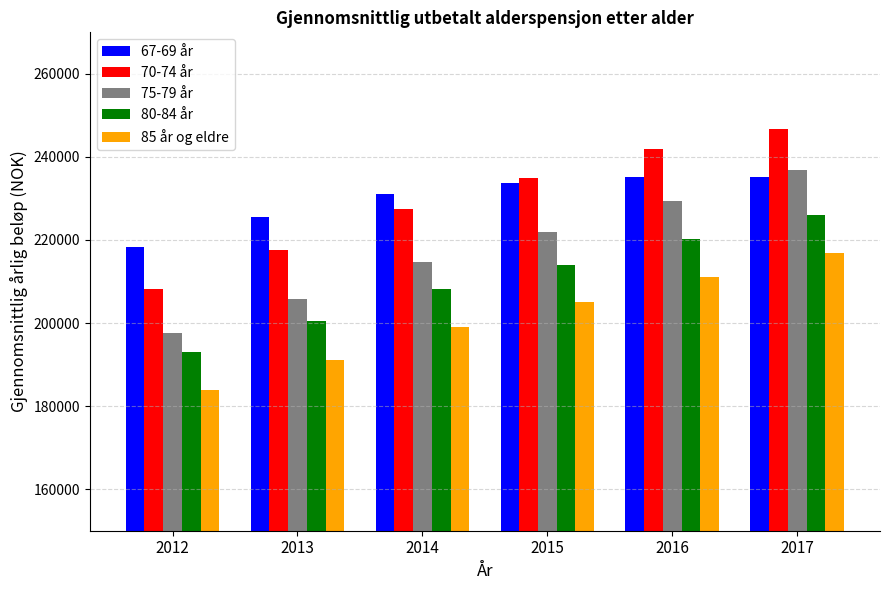

At which category is the sum across all series the highest?

2017